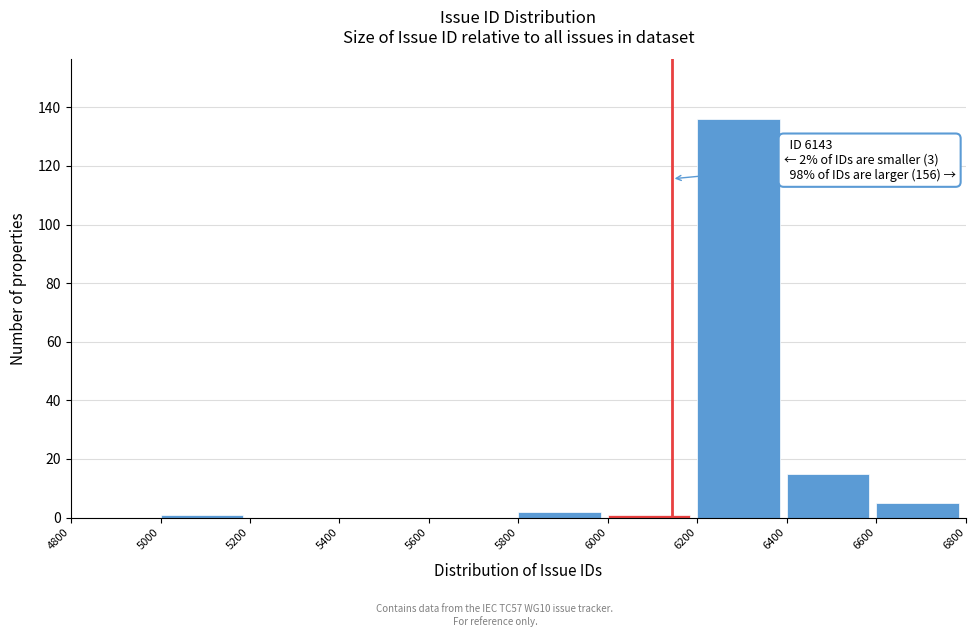

Over which range of the x-axis is the bar tallest?

6200 to 6400